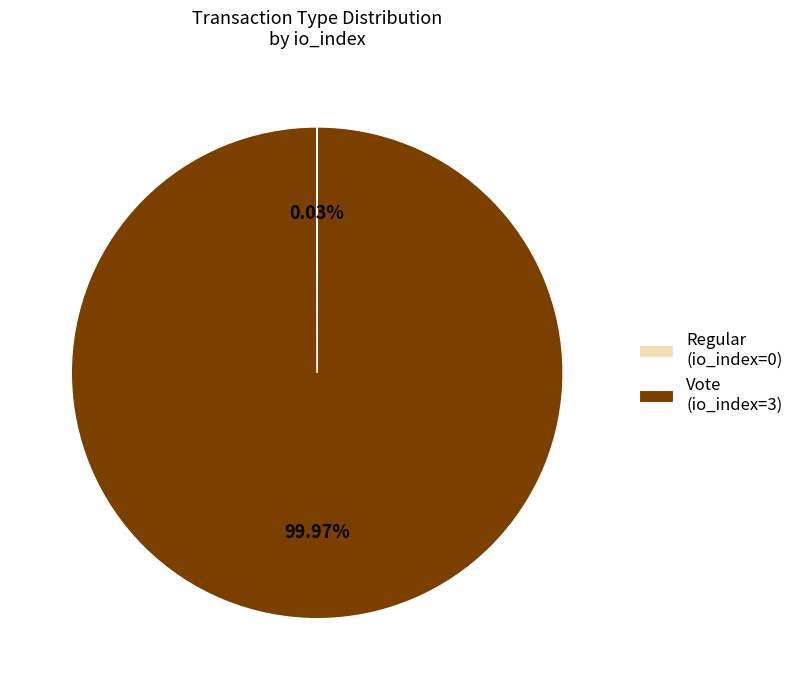

Which slice is the largest?

Vote (io_index=3)